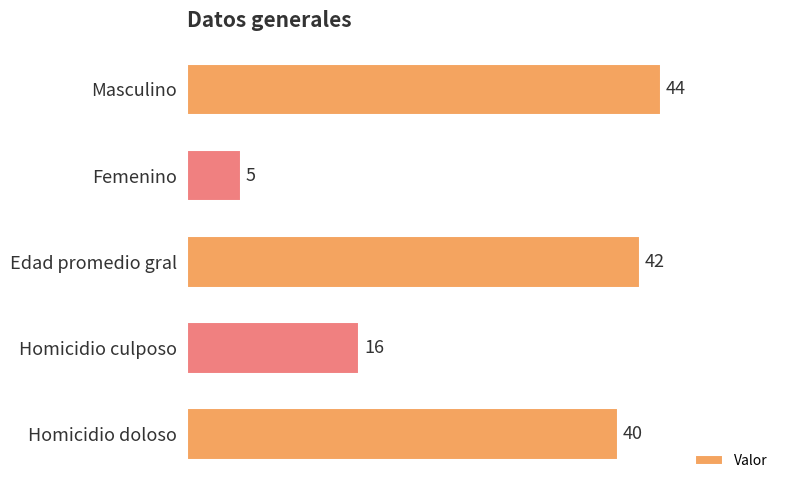

True or false: the data shows 5 at Femenino.

True